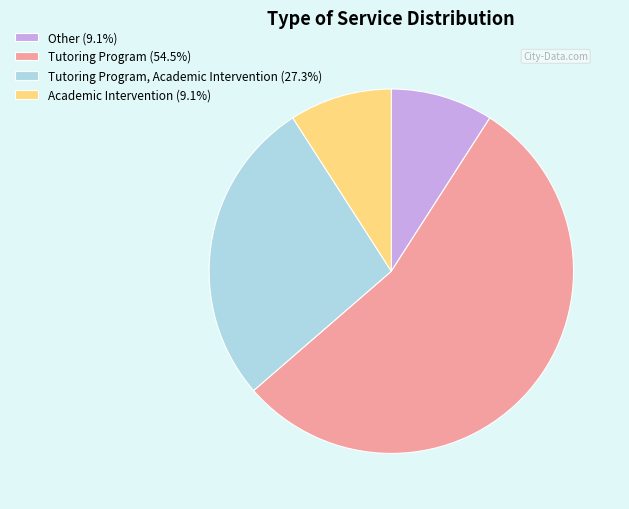

What is the ratio of the value at Academic Intervention (9.1%) to the value at Other (9.1%)?

1.0